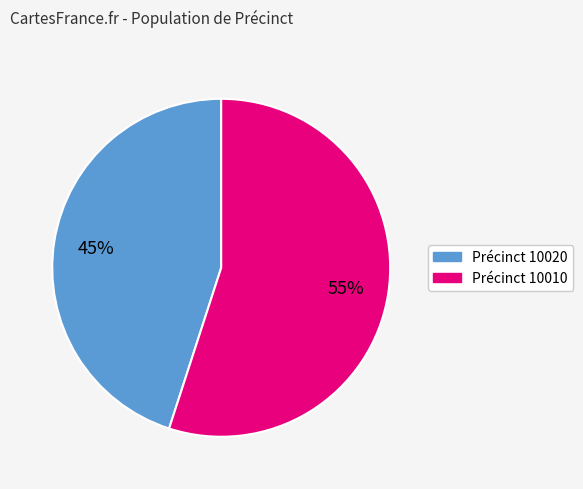

Is there a majority slice in this chart?

Yes